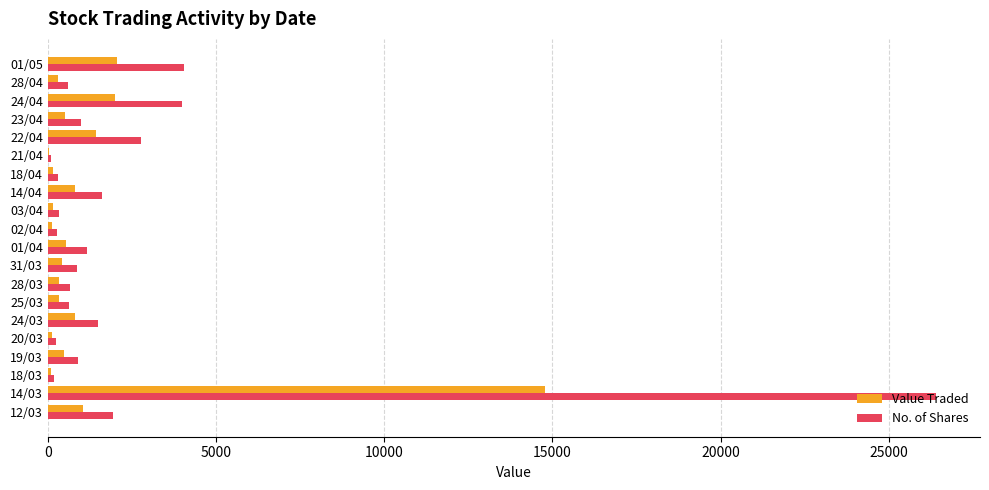

What is the sum of all No. of Shares values?

49547